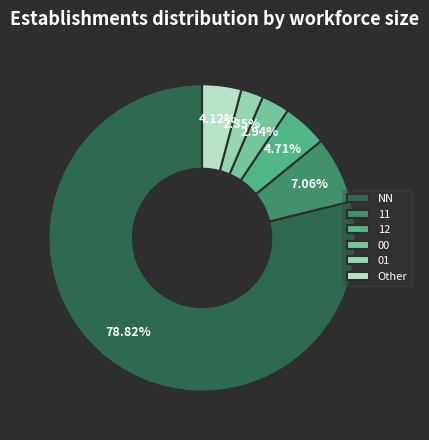

What percentage is the 12 slice, to the nearest percent?

5%